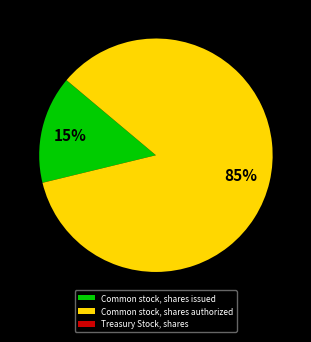

What is the largest slice in the pie chart?

Common stock, shares authorized